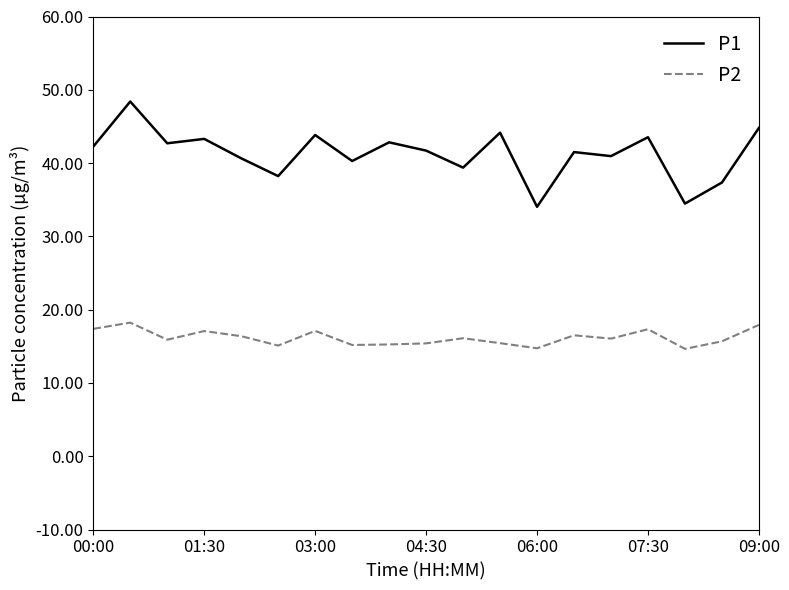

Which series has the largest total across all categories?

P1